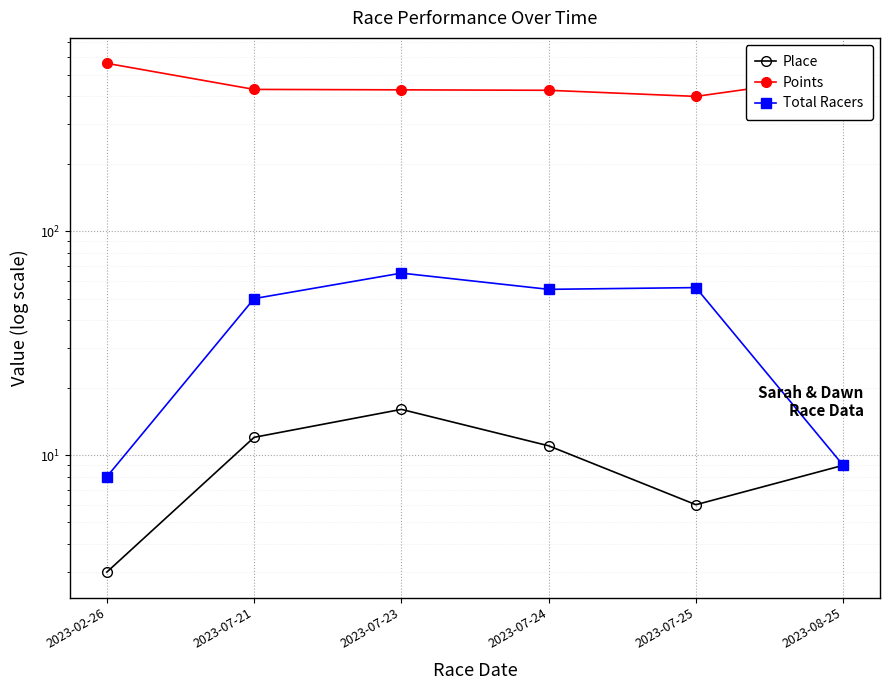

Which has a higher value, 2023-07-24 or 2023-07-23?

2023-07-23